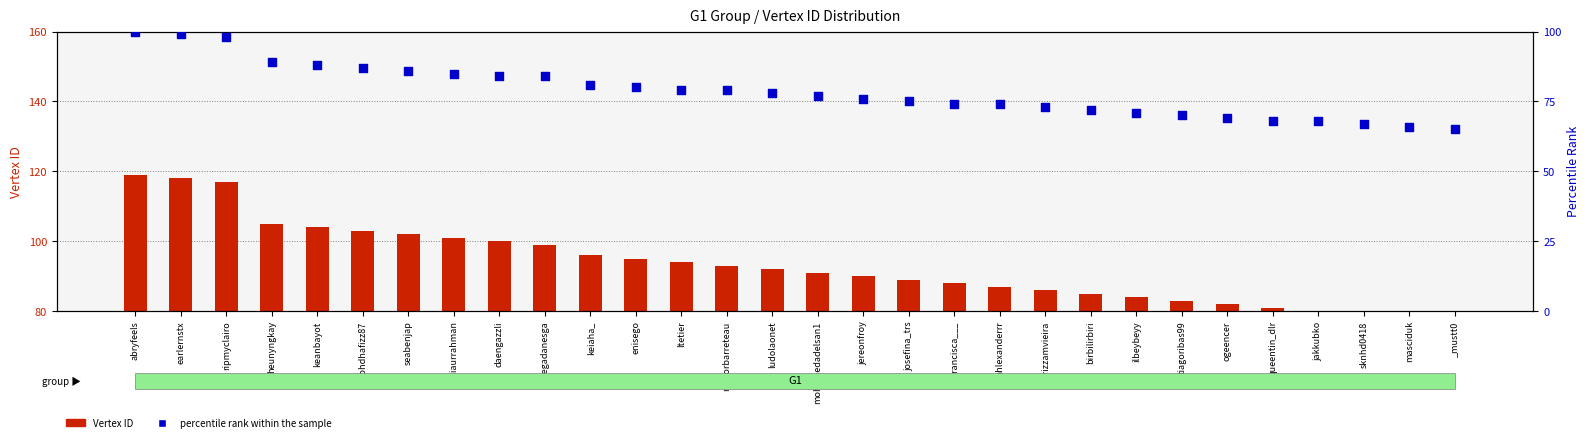

Which series has the widest spread of Y values?

Vertex ID